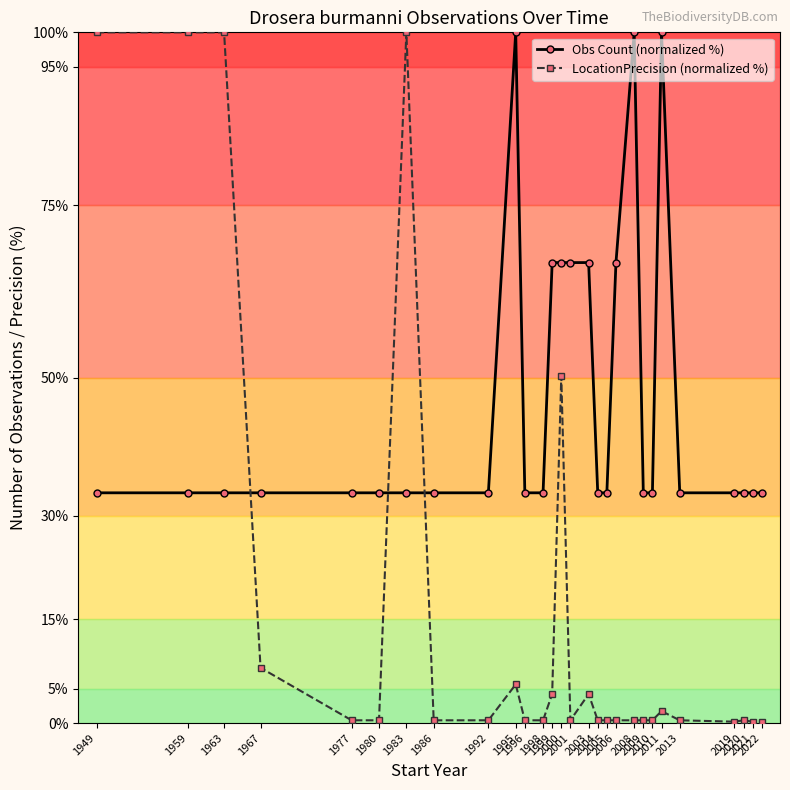

Does the chart have visible grid lines?

No